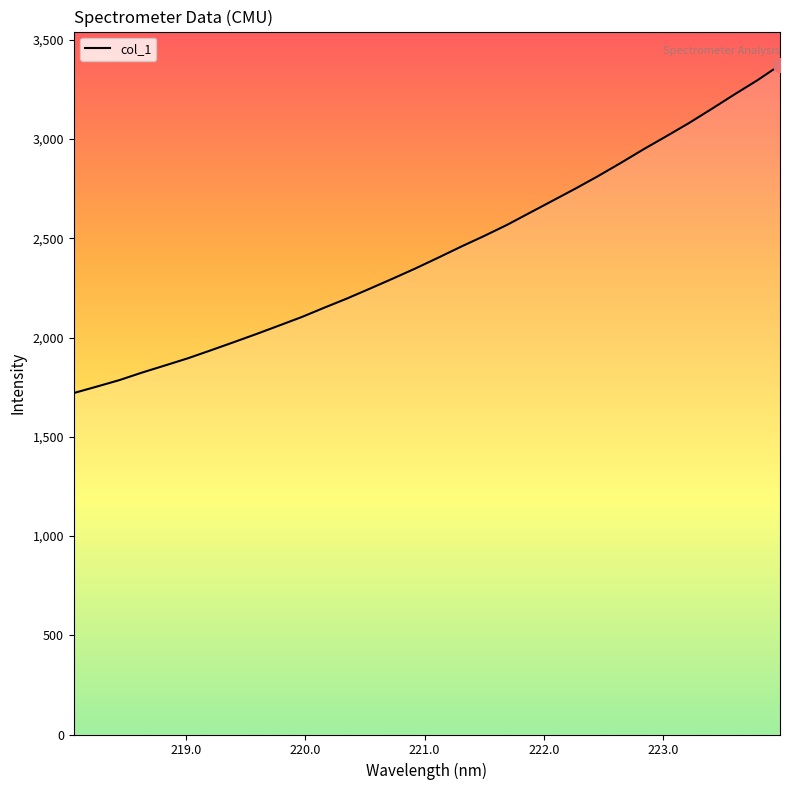

What is the greatest value displayed?

3372.9